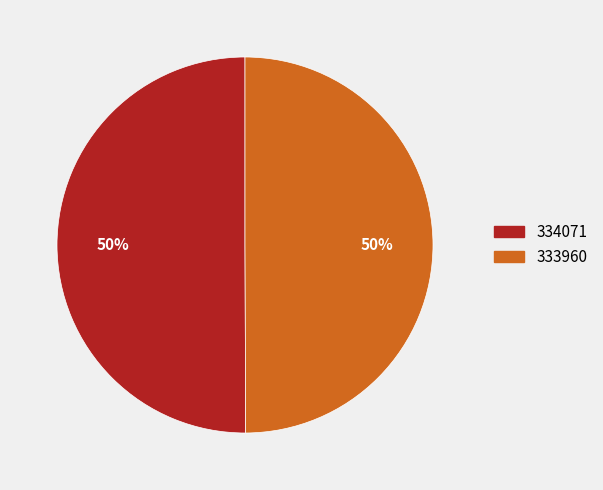

To the nearest percent, what is the average slice percentage?

50%